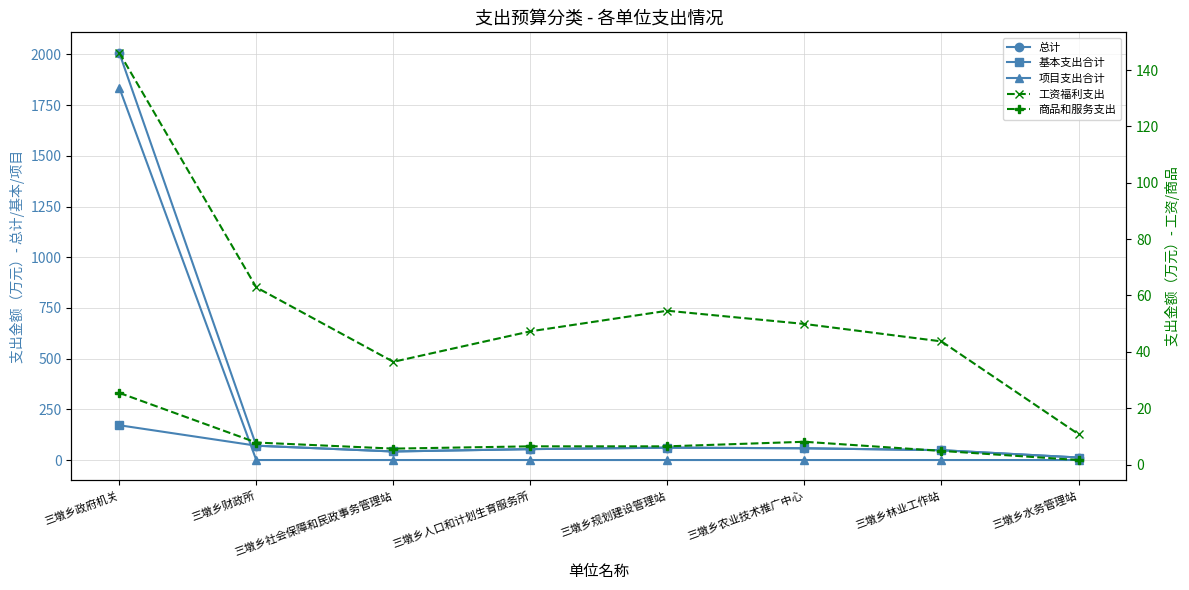

What is the maximum value for 基本支出合计?

171.6